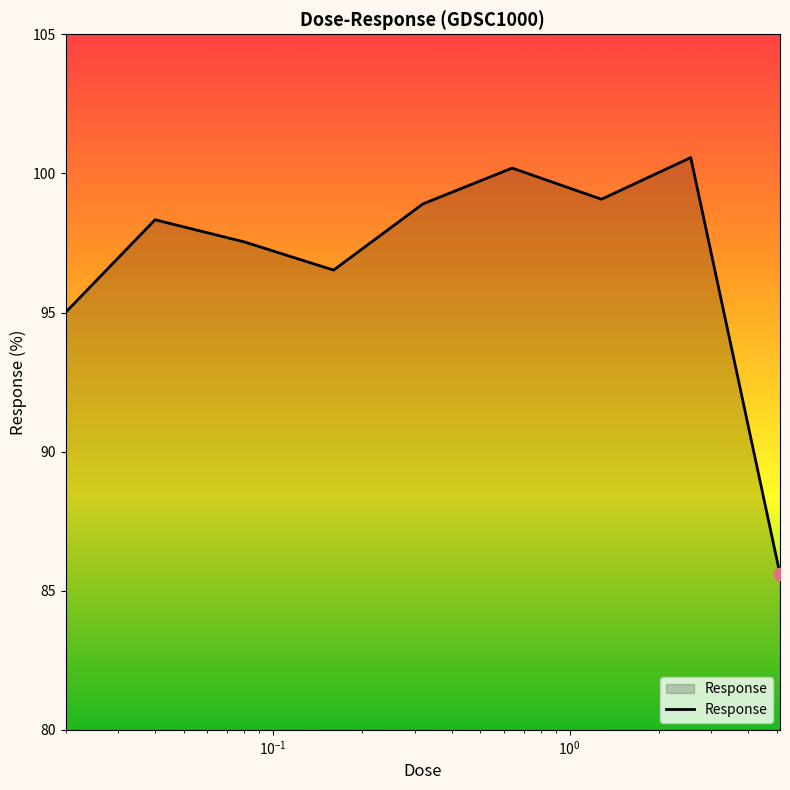

What is the minimum value shown in the chart?

85.6